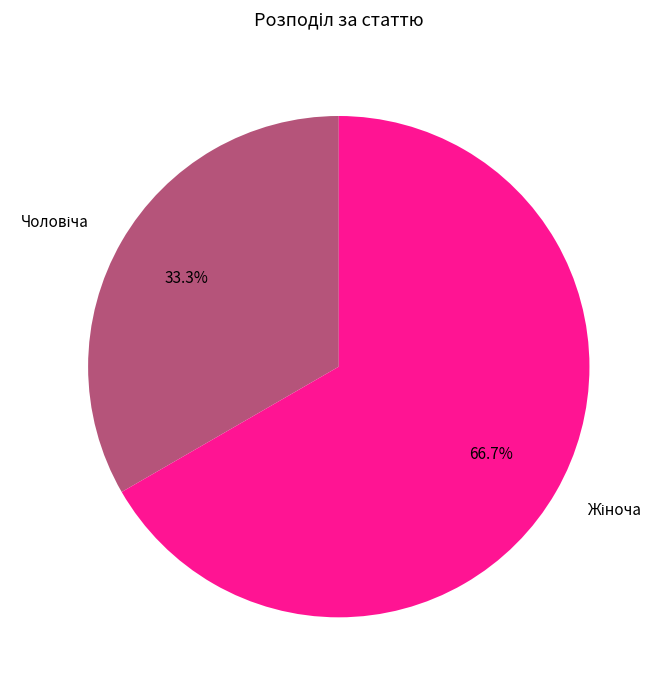

Is there a majority slice in this chart?

Yes